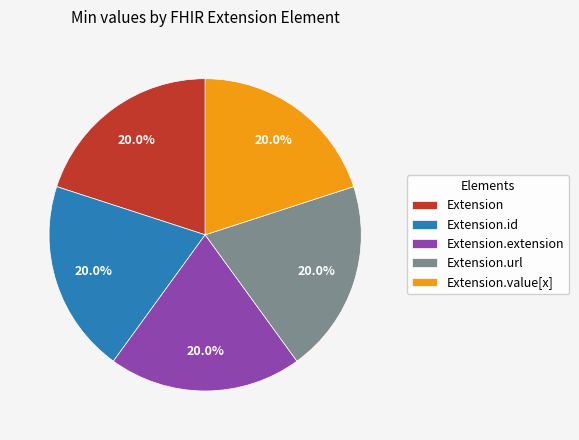

Is Extension.url the majority of the pie?

No